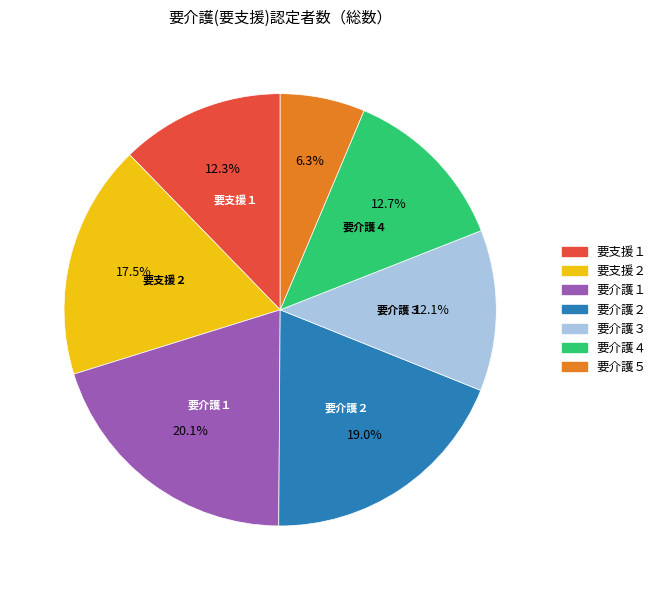

To the nearest percent, what is the average slice percentage?

14%